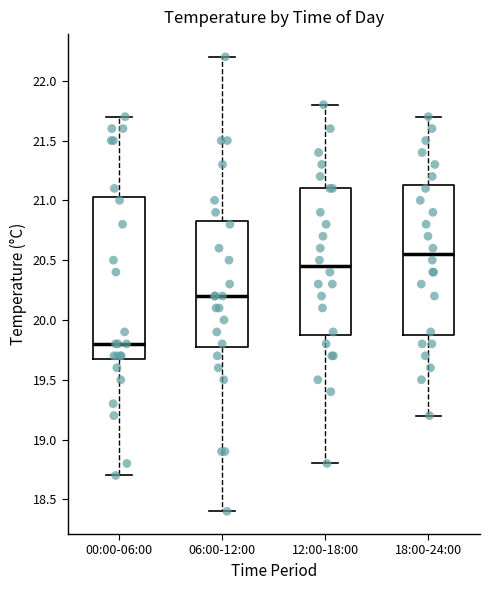

Comparing the boxes themselves (not the whiskers), which one is the tallest?

00:00-06:00